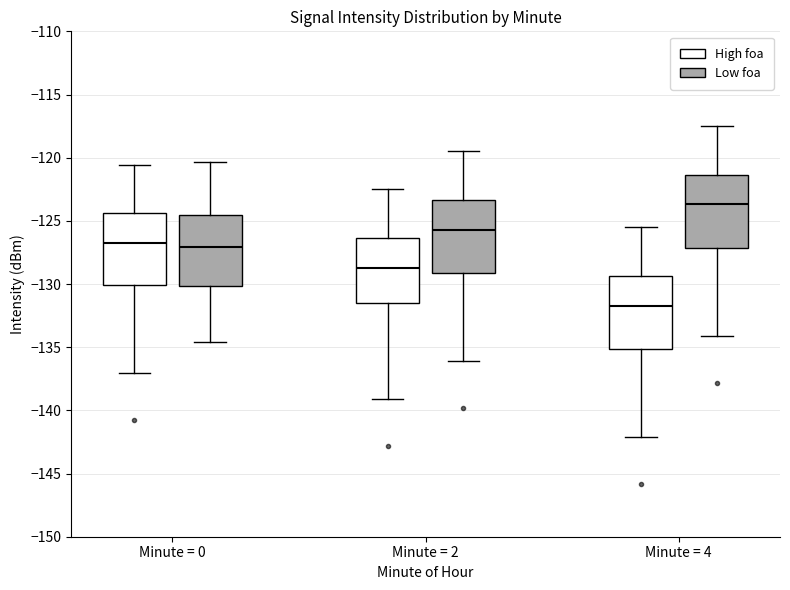

Which box has the lowest median line?

Minute = 4 (High foa)